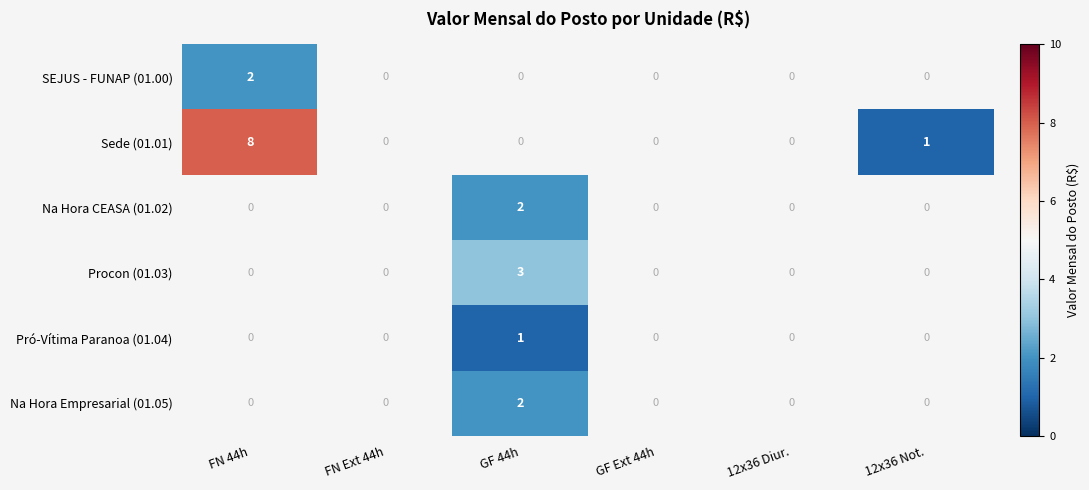

The value of Na Hora Empresarial (01.05) at GF 44h is 1. True or false?

False